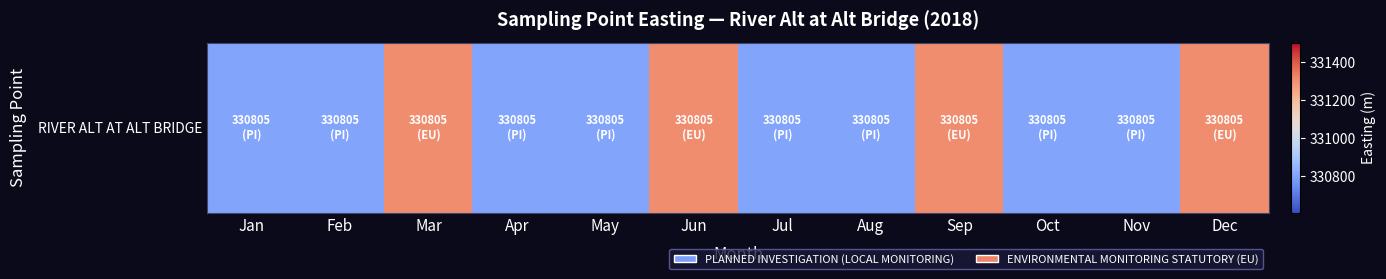

Rank the categories by value from lowest to highest.

Jan, Feb, Apr, May, Jul, Aug, Oct, Nov, Mar, Jun, Sep, Dec